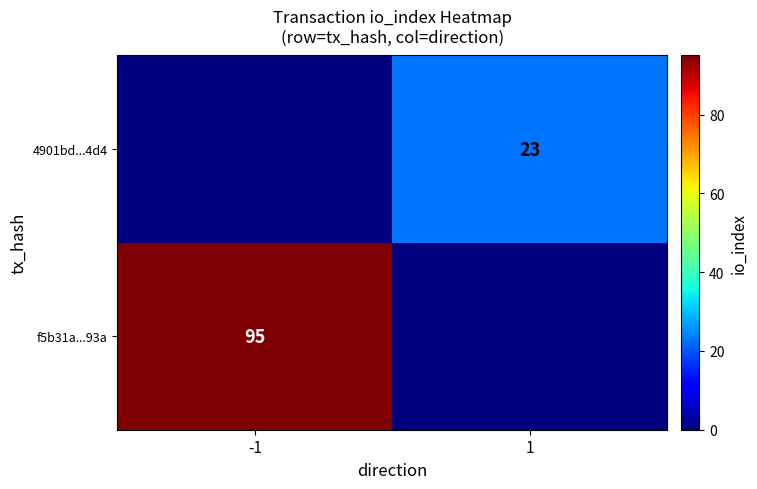

The value of 4901bd...4d4 at 1 is 40. True or false?

False